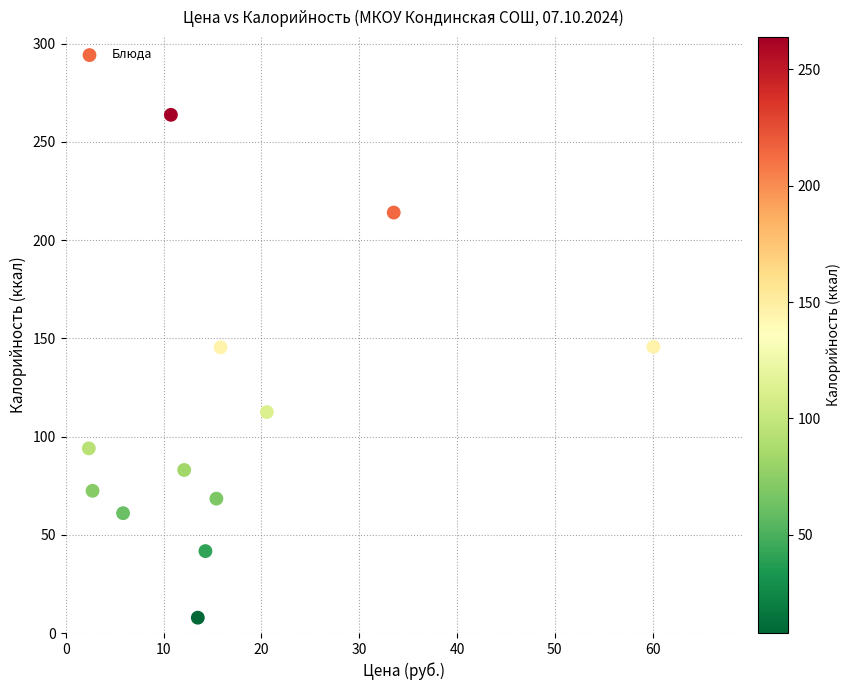

What is the range of X values (max minus min)?

57.7